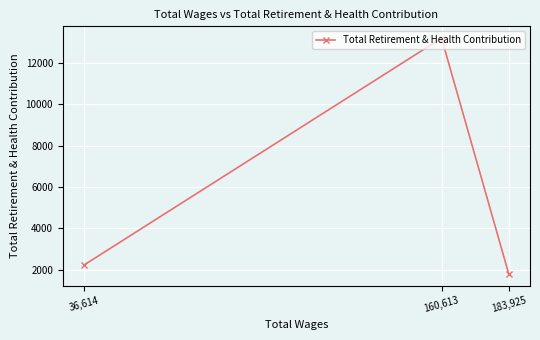

Is it true that the value at 36,614 is 1133?

False